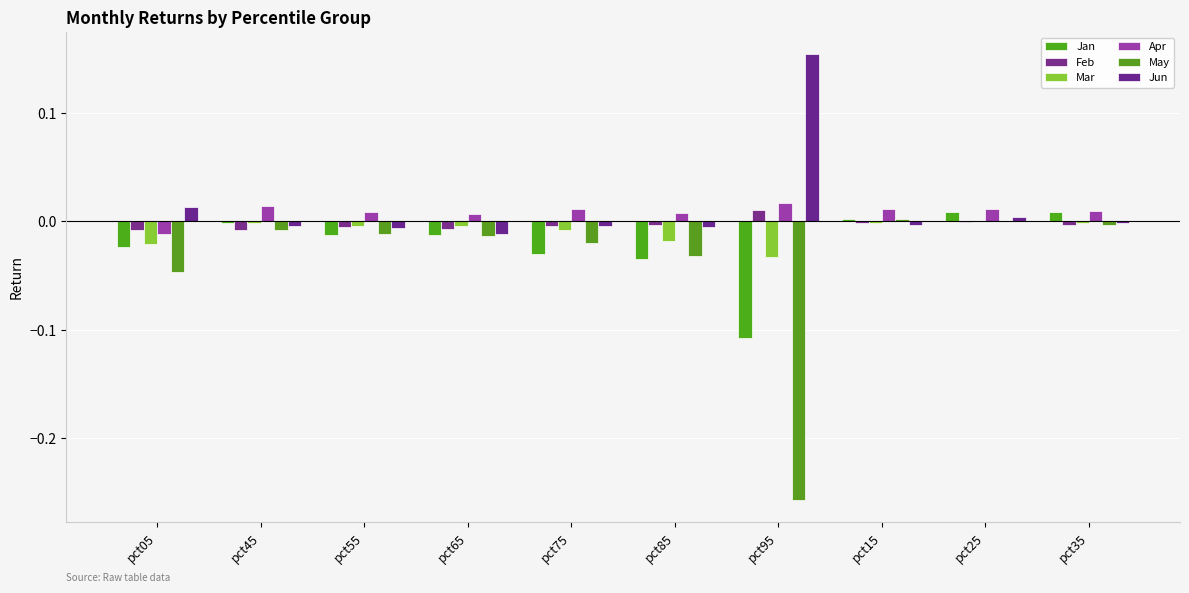

Are the bars horizontal?

No